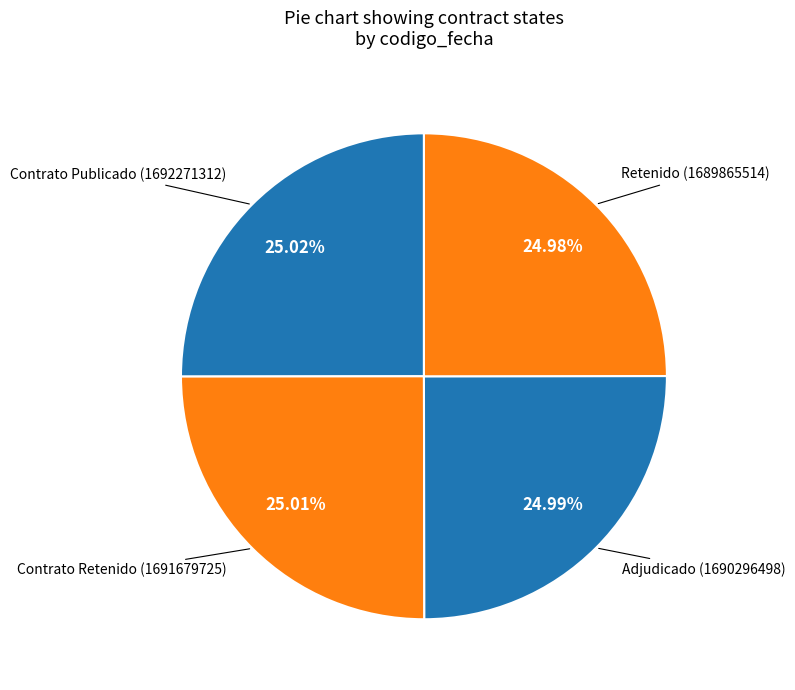

How many slices are in this pie chart?

4